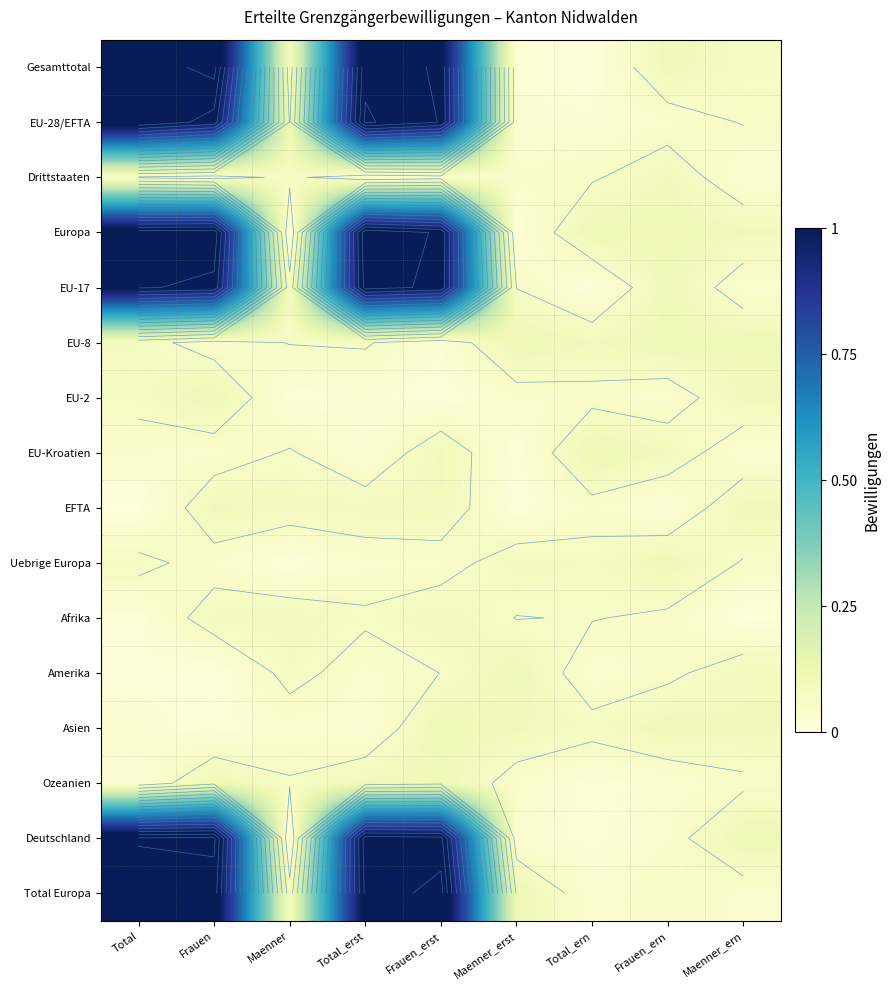

At how many categories does at least one series exceed 0?

9